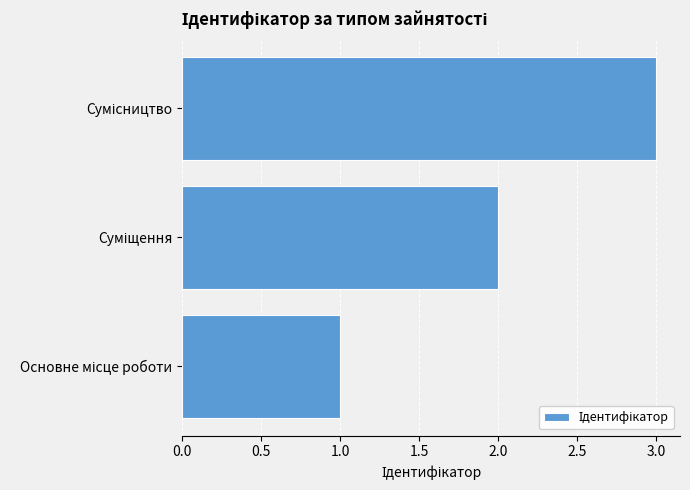

What is the difference between the maximum and minimum values?

2